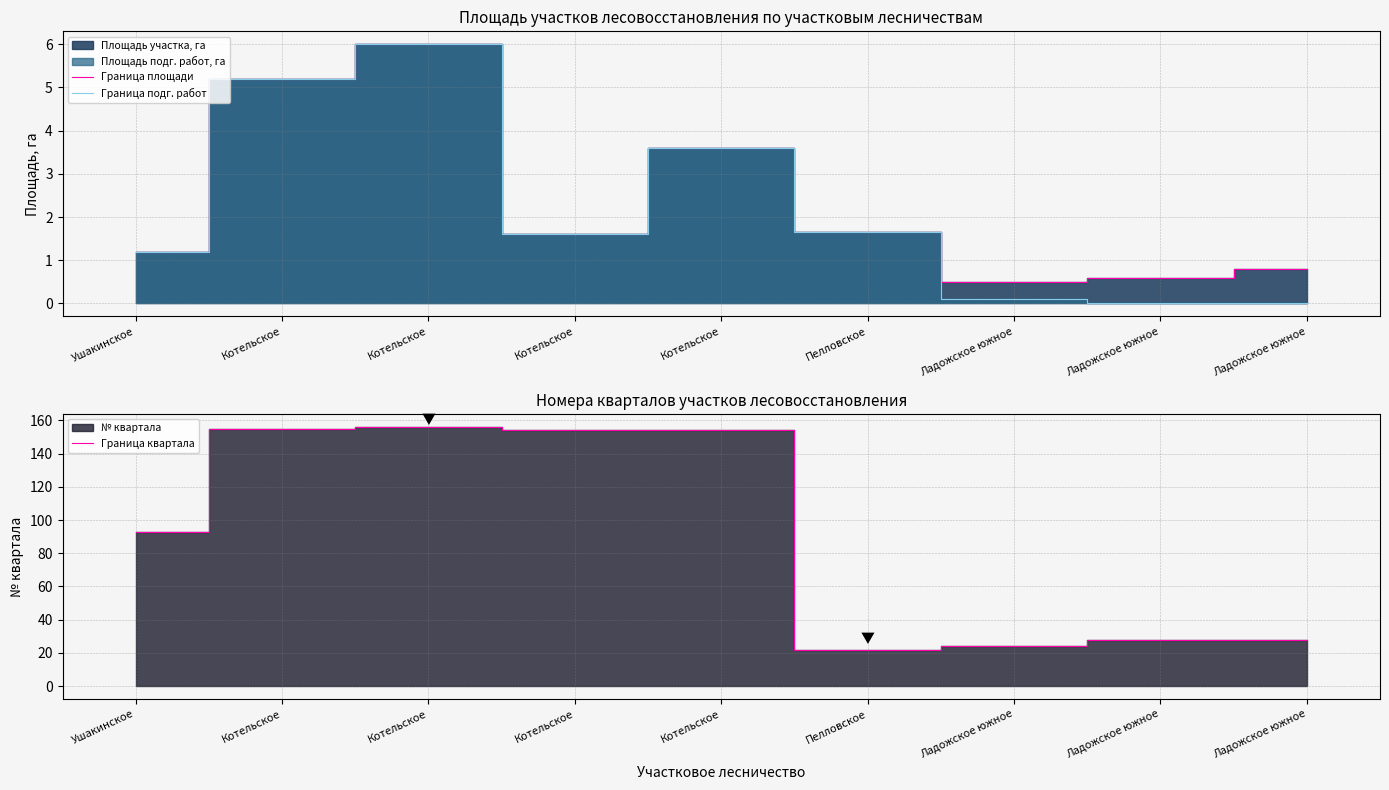

Where is the first local minimum for Граница площади?

Котельское